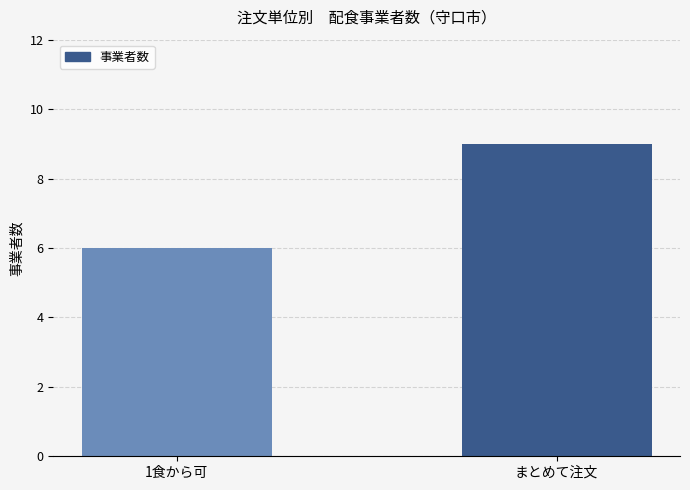

Does the chart contain stacked bars?

No